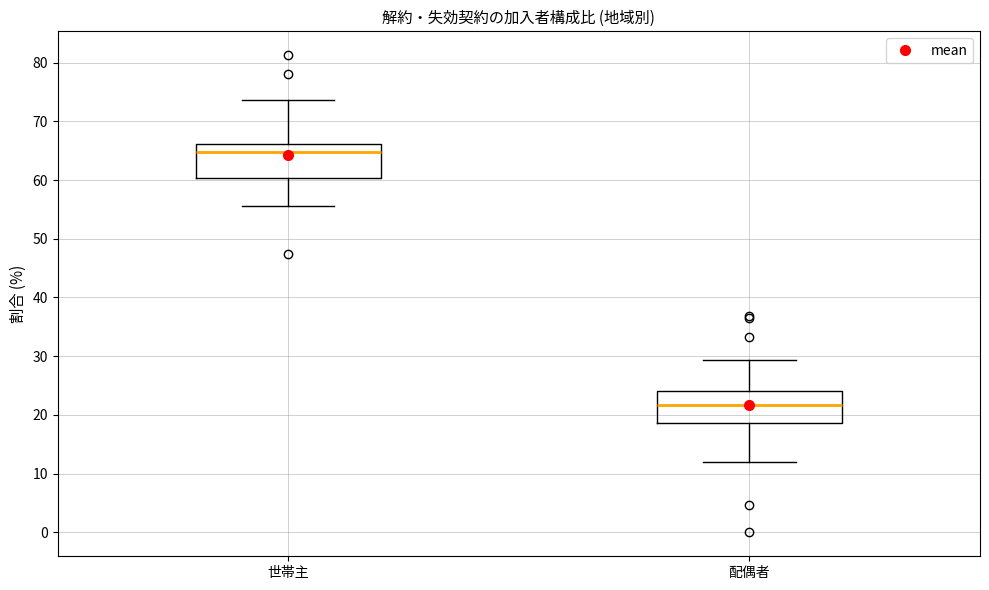

Where is the upper edge of the box for 配偶者 on the y-axis? The values are not printed on the chart, so give them approximately, as read against the axis.

24